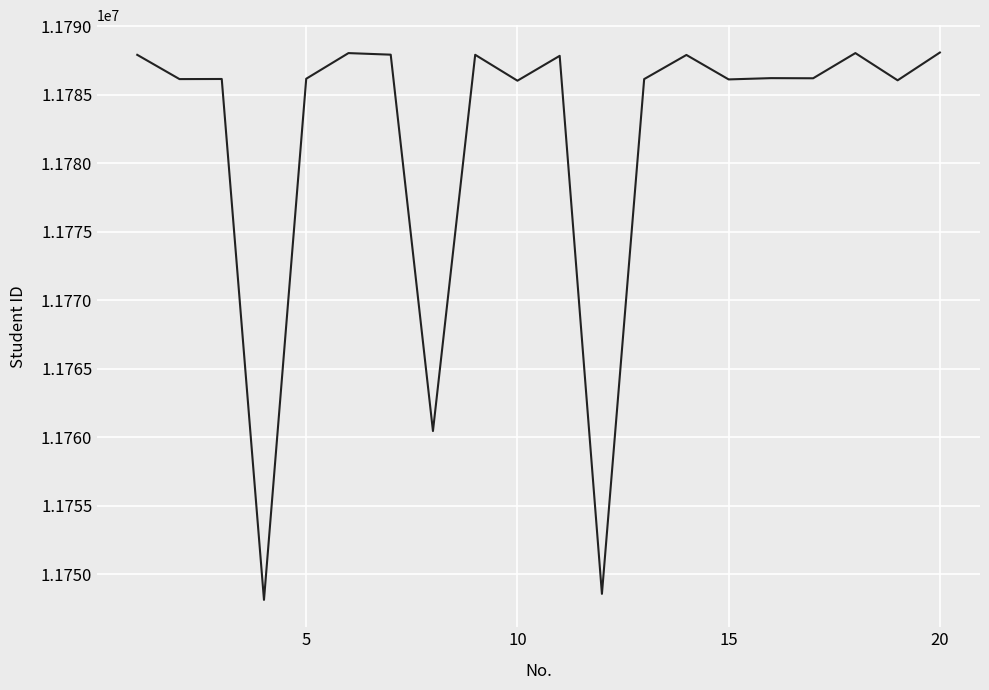

What is the greatest value displayed?

11788067